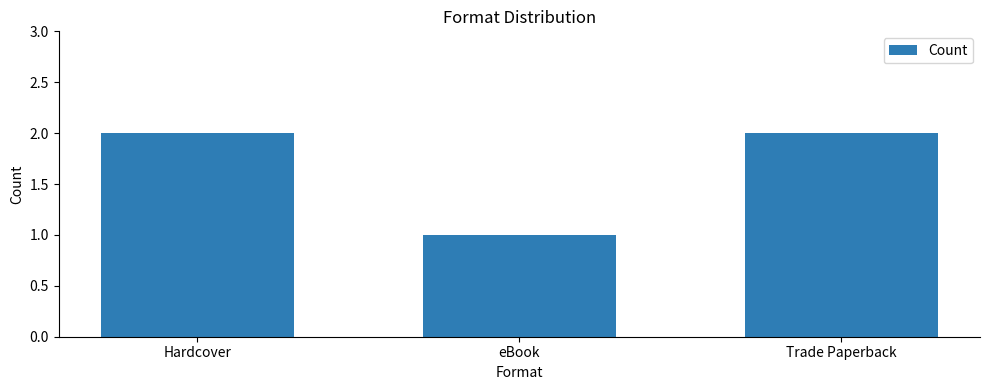

What is the change in value from eBook to Trade Paperback?

+1